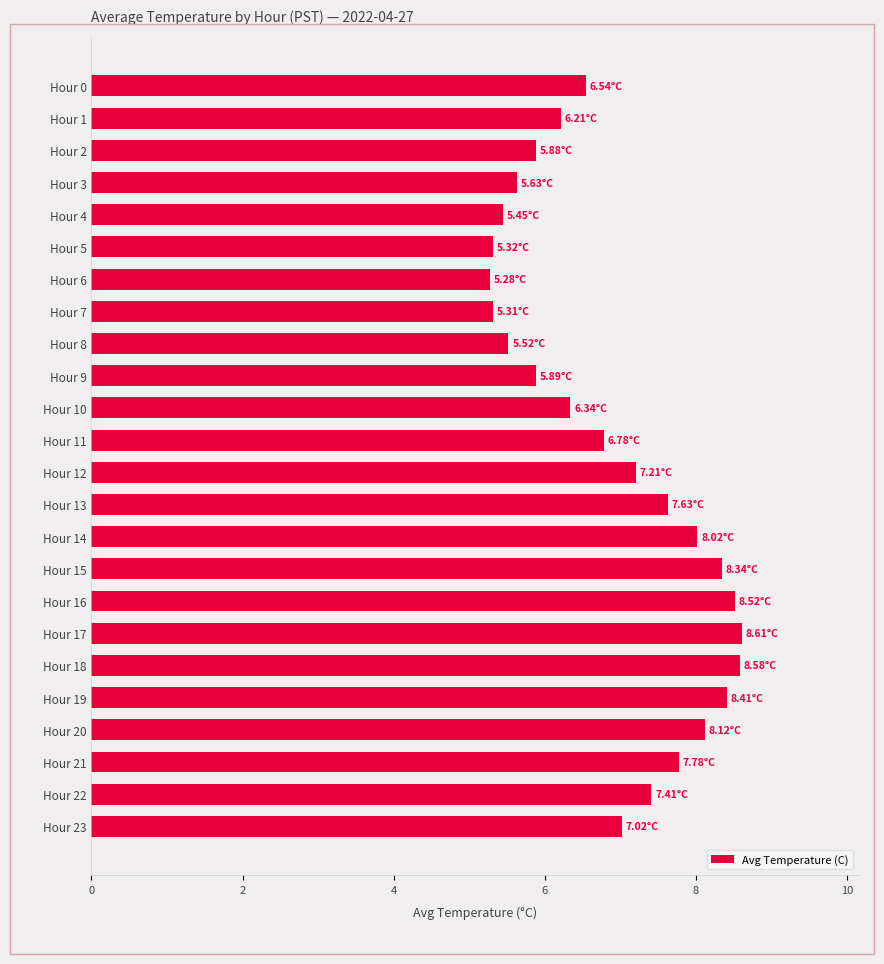

What is the change in value from Hour 15 to Hour 17?

+0.3